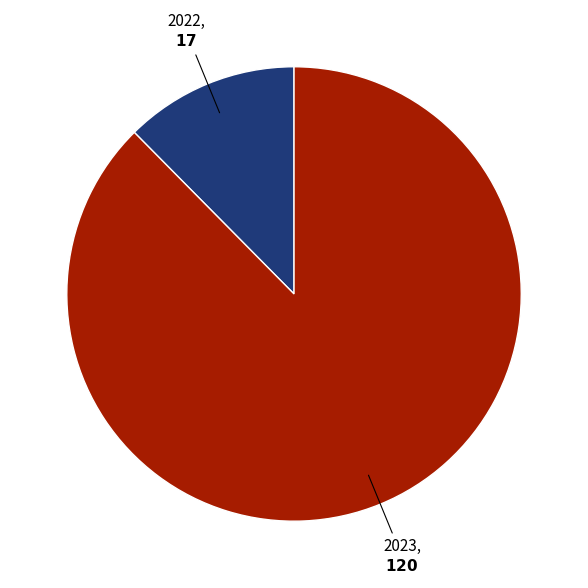

Is there a majority slice in this chart?

Yes